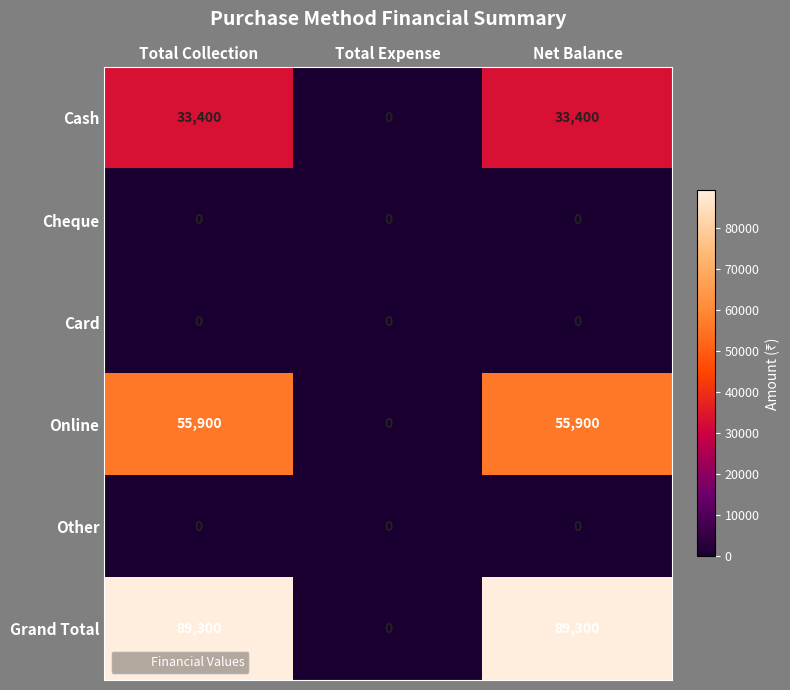

Which series changed the most between Total Collection and Total Expense?

Grand Total